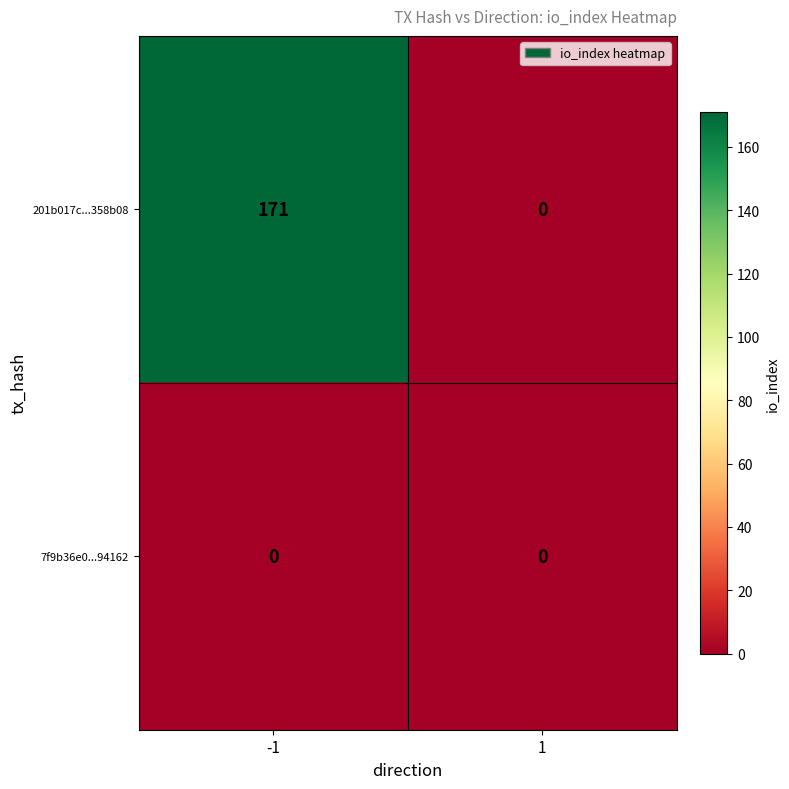

Reading left to right, transcribe all the data shown in this chart.

201b017c...358b08: -1=171	1=0
7f9b36e0...94162: -1=0	1=0